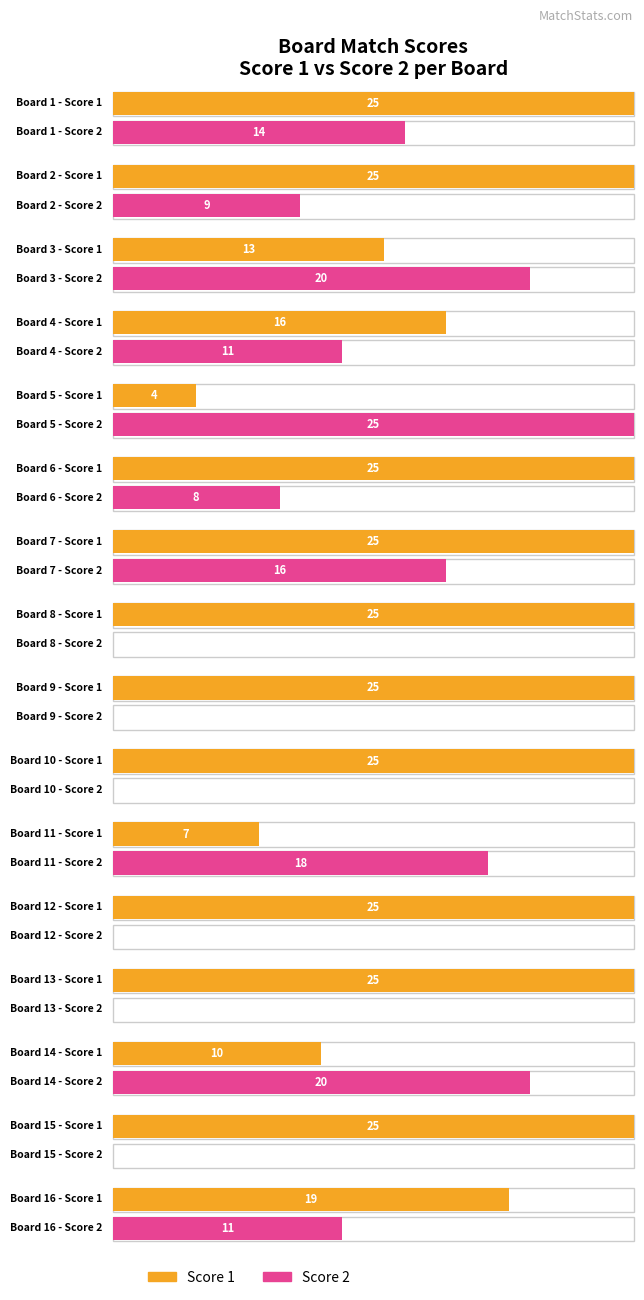

Reading left to right, list all the values displayed in this chart.

Score 1: 25	25	13	16	4	25	25	25	25	25	7	25	25	10	25	19
Score 2: 14	9	20	11	25	8	16	0	0	0	18	0	0	20	0	11